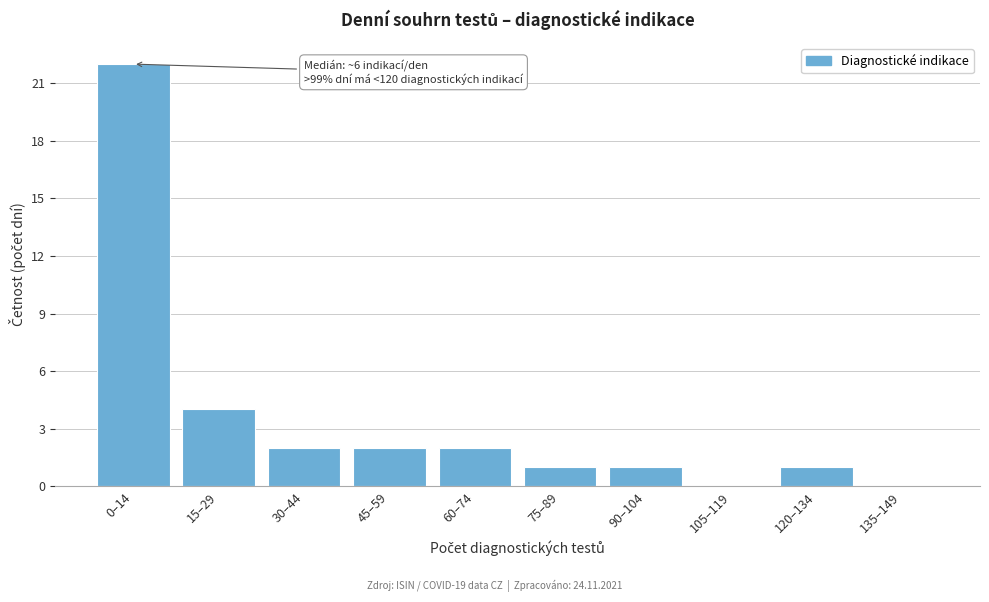

Reading left to right, extract all data points from this chart.

0–14=22	15–29=4	30–44=2	45–59=2	60–74=2	75–89=1	90–104=1	105–119=0	120–134=1	135–149=0